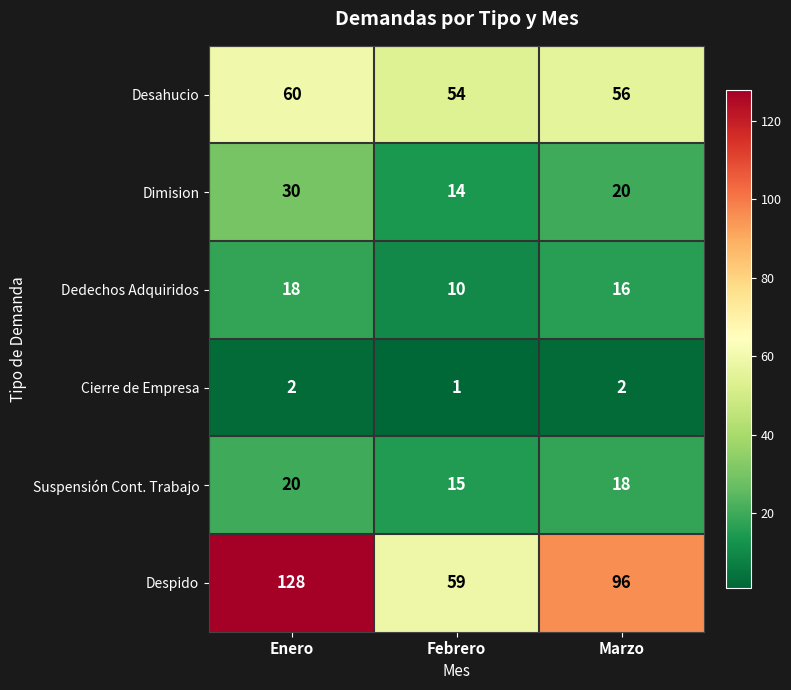

Reading left to right, what are all the values shown in this chart?

Desahucio: 60	54	56
Dimision: 30	14	20
Dedechos Adquiridos: 18	10	16
Cierre de Empresa: 2	1	2
Suspensión Cont. Trabajo: 20	15	18
Despido: 128	59	96